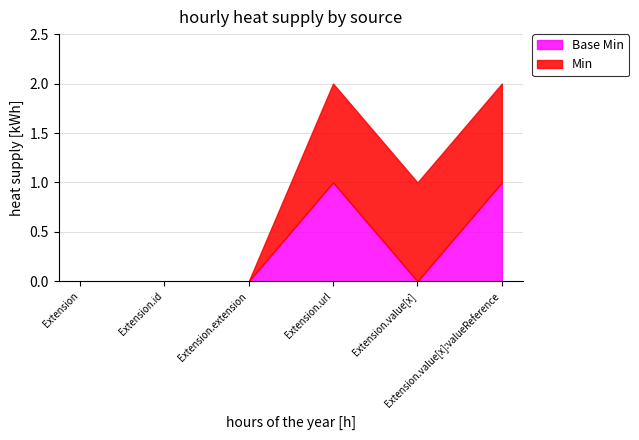

True or false: Base Min and Min intersect in this chart.

False